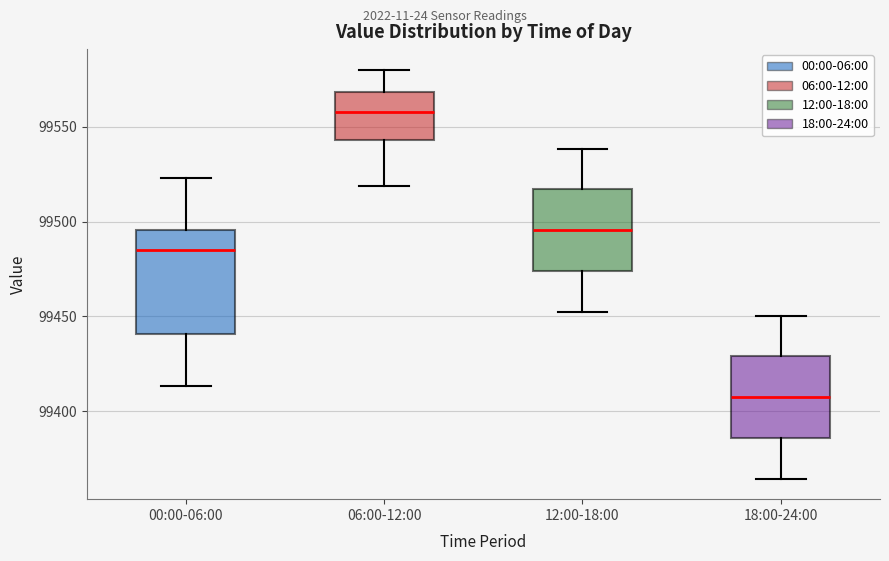

Which box's median line is the highest?

06:00-12:00